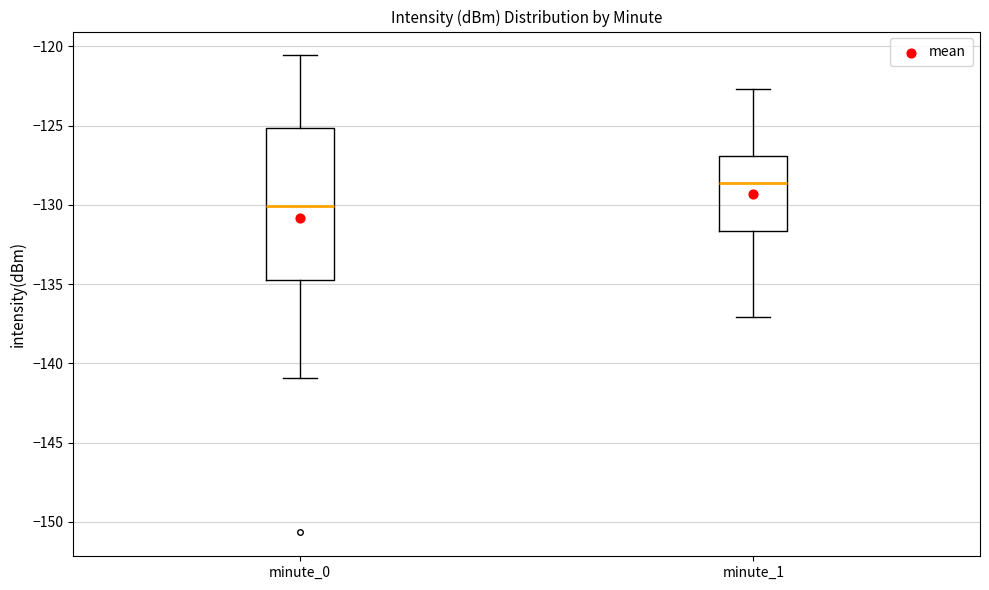

Where is the lower edge of the box for minute_0 on the y-axis? The values are not printed on the chart, so give them approximately, as read against the axis.

-135.0